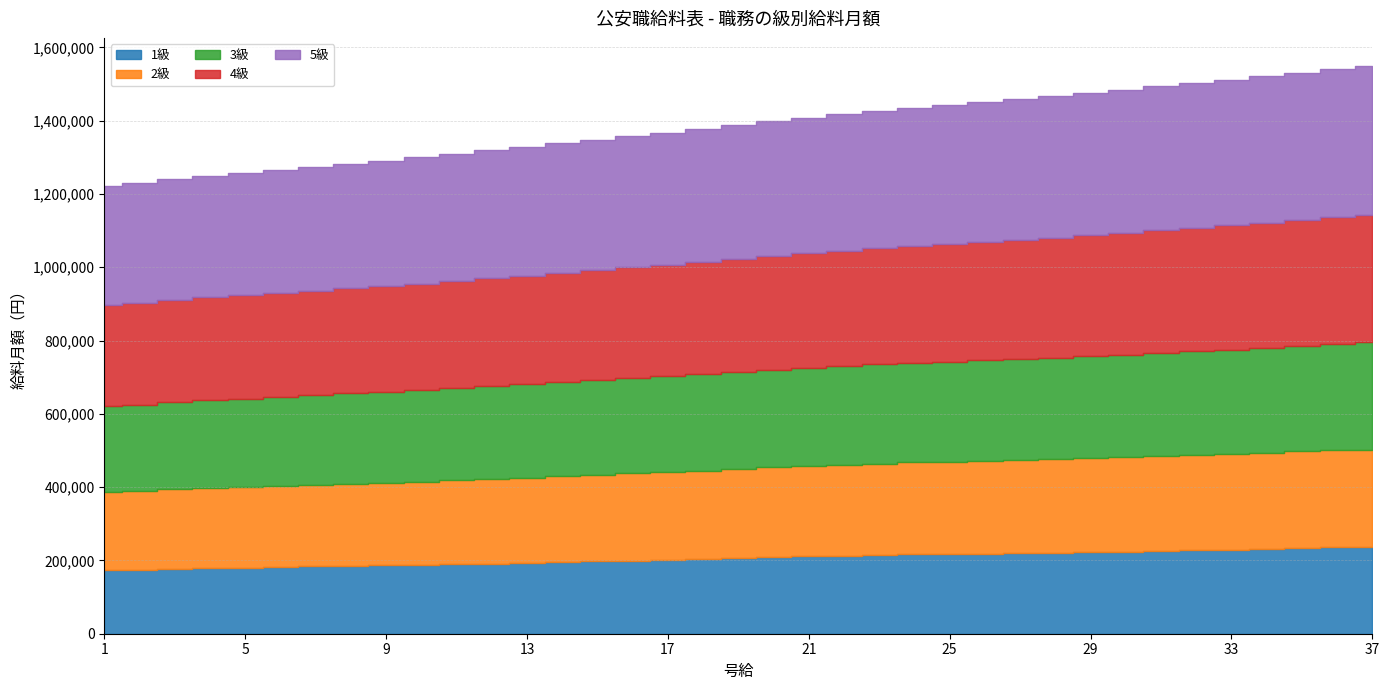

What is the difference between the second highest and minimum values in the 1級 series?

62700